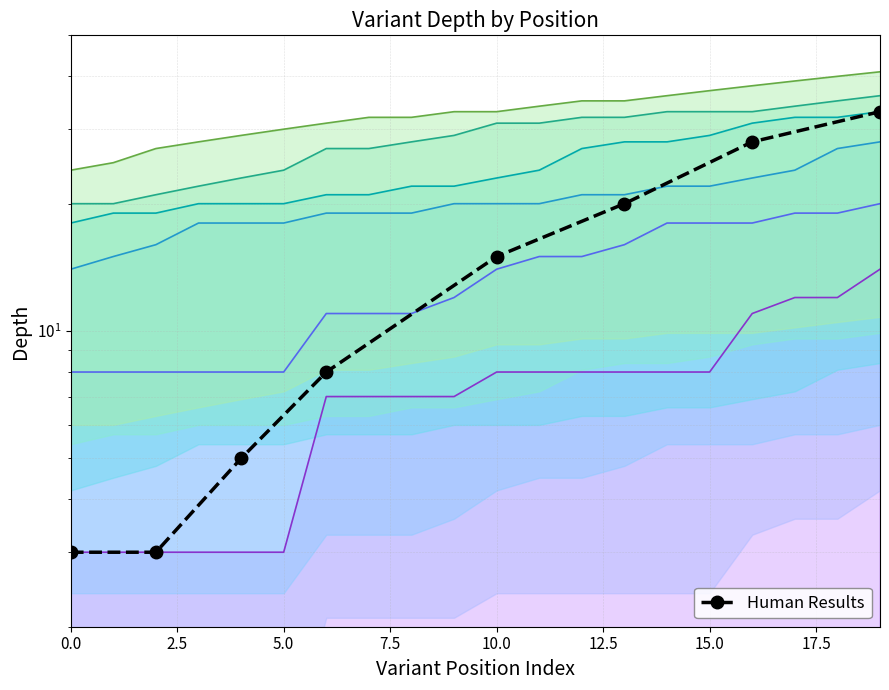

How many values exceed 15?

3